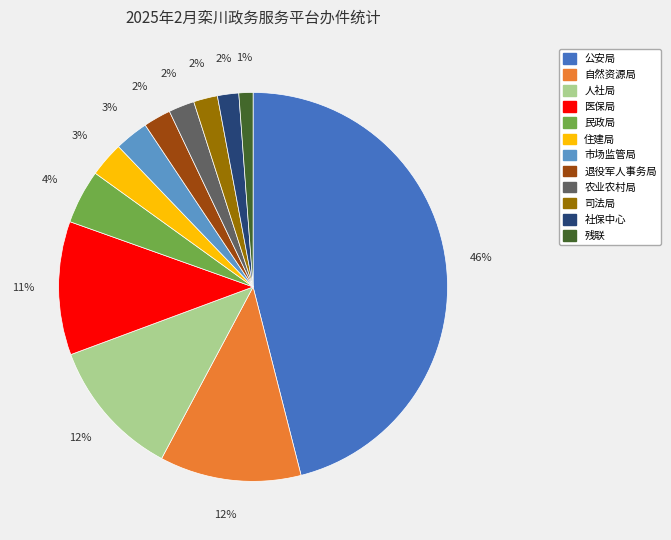

Which category has the smallest portion of the pie?

残联